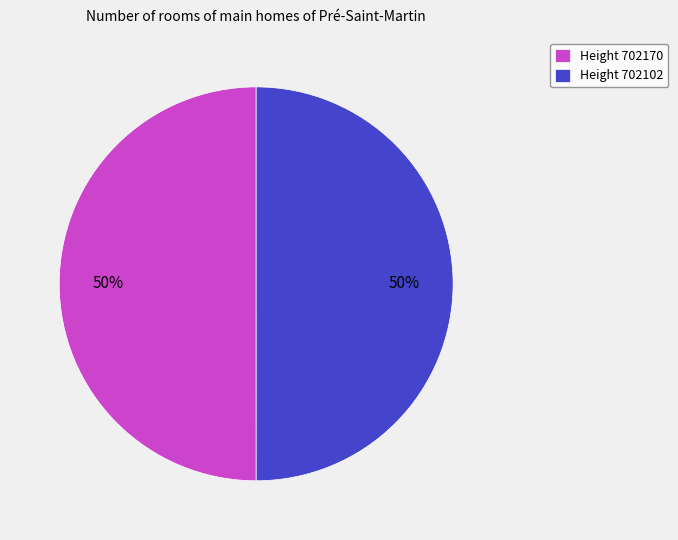

Combined, do Height 702170 and Height 702102 account for over 50%?

Yes